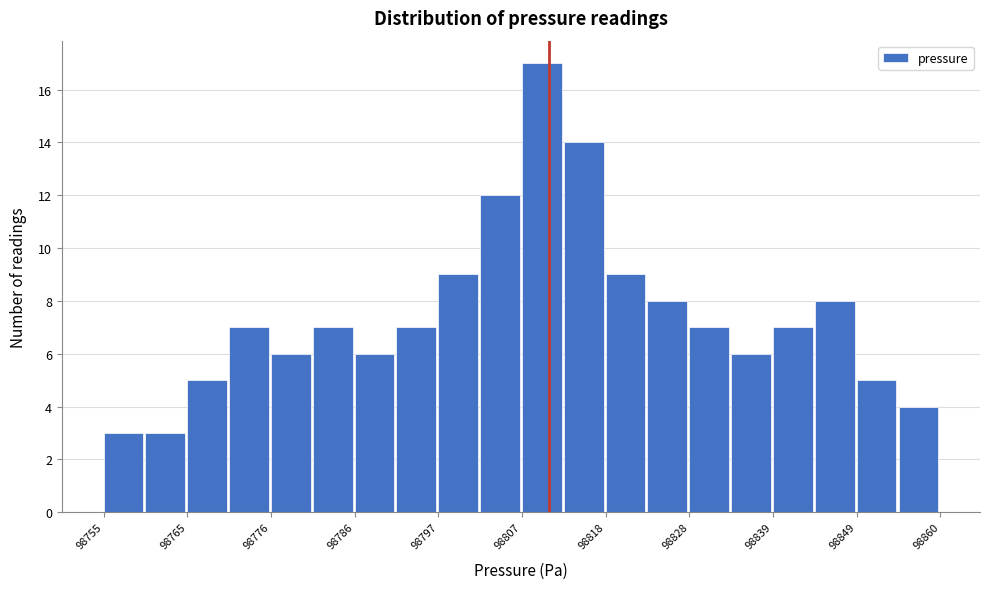

Around what value on the x-axis is the tallest bar? Give the approximate position of its centre, as read against the axis.

98810